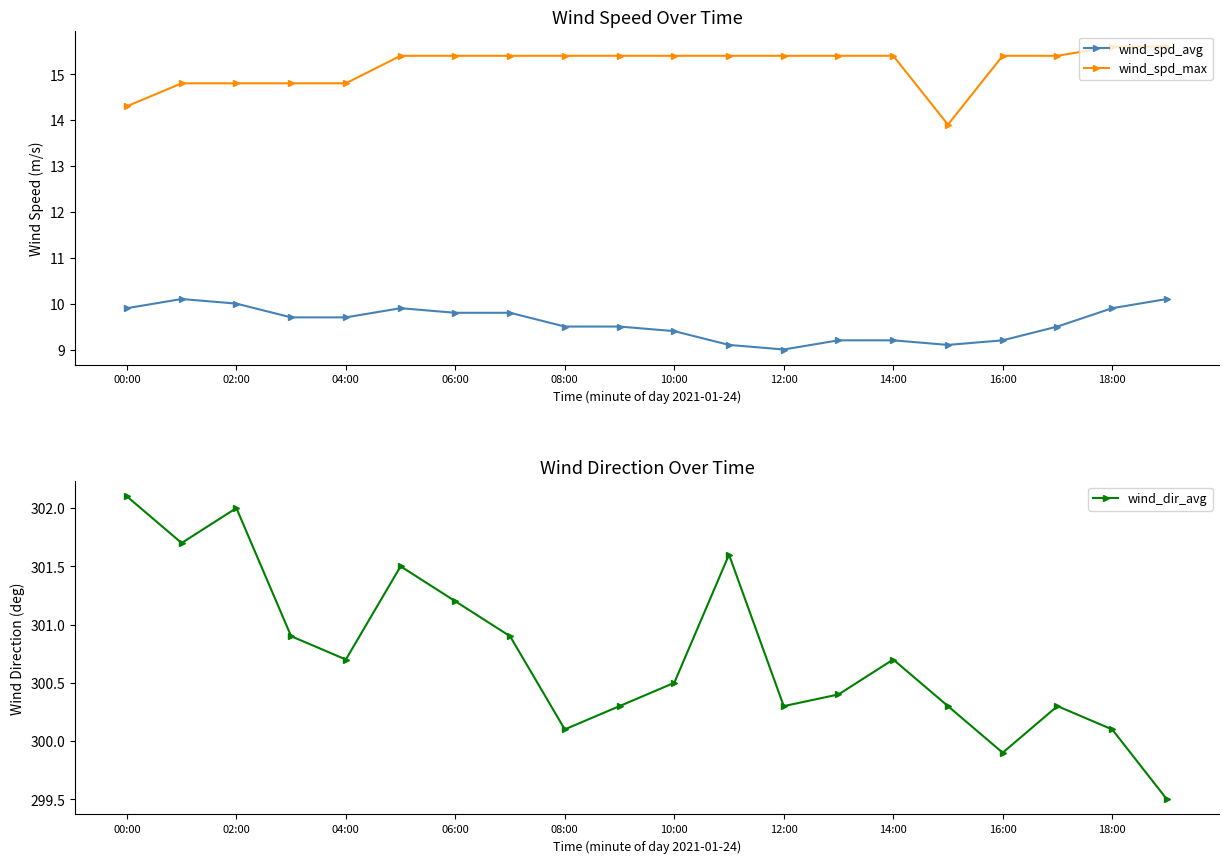

How many lines are shown in the chart?

3